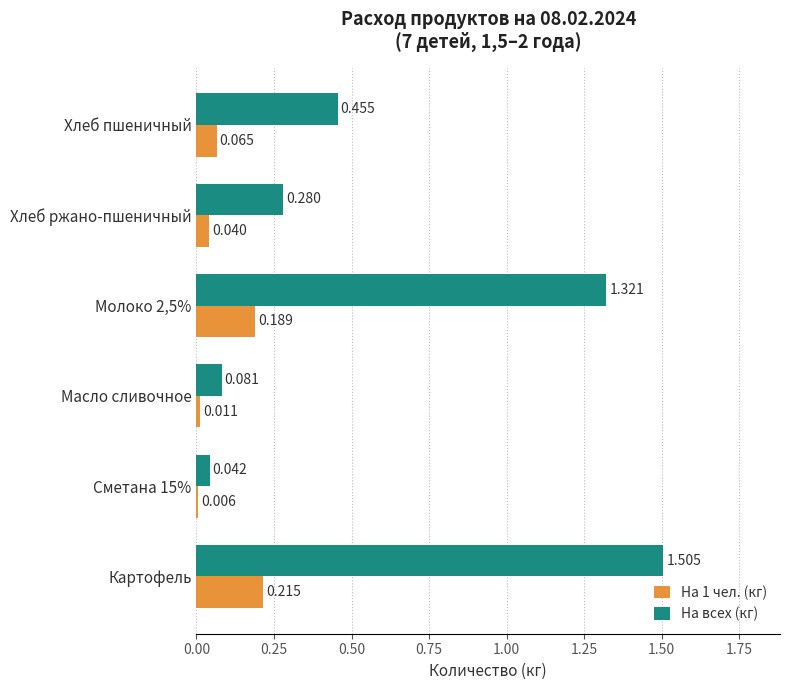

Rank the categories by На 1 чел. (кг) value from highest to lowest.

Картофель, Молоко 2,5%, Хлеб пшеничный, Хлеб ржано-пшеничный, Масло сливочное, Сметана 15%